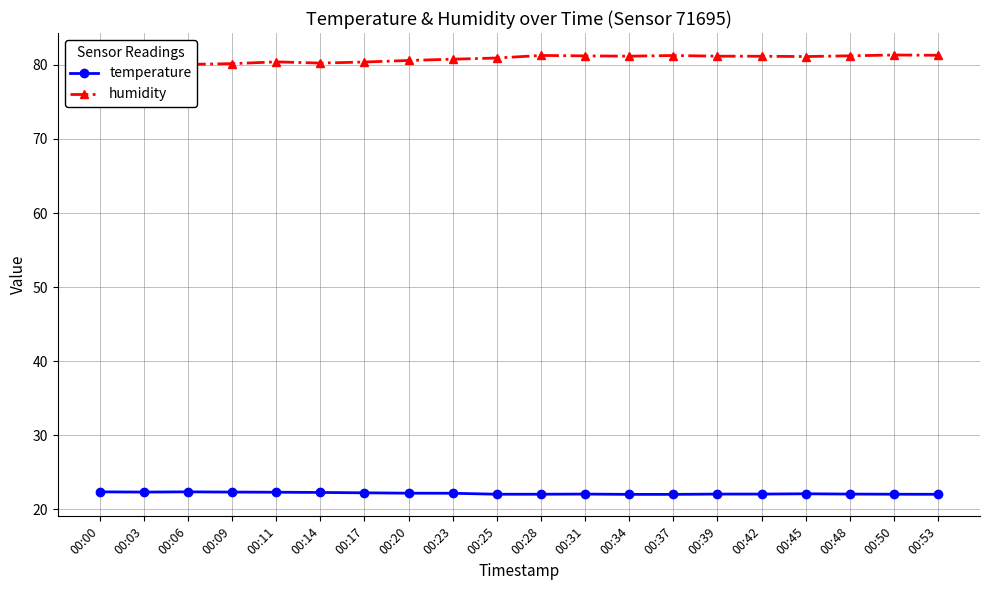

How many values in the humidity series exceed 81?

10